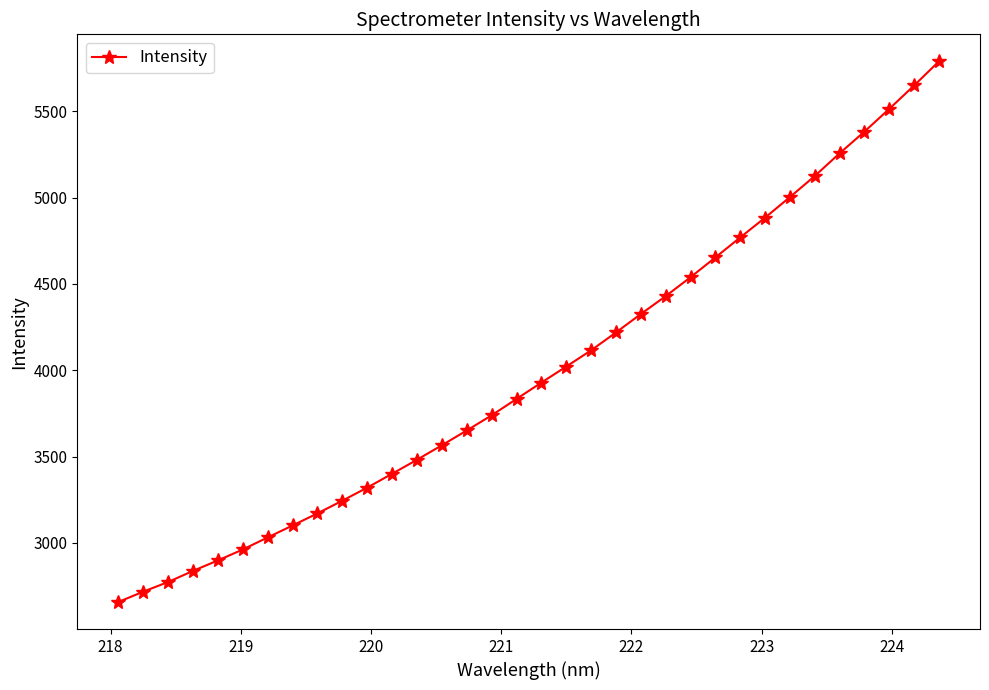

What is the difference between the maximum and minimum values?

3130.6